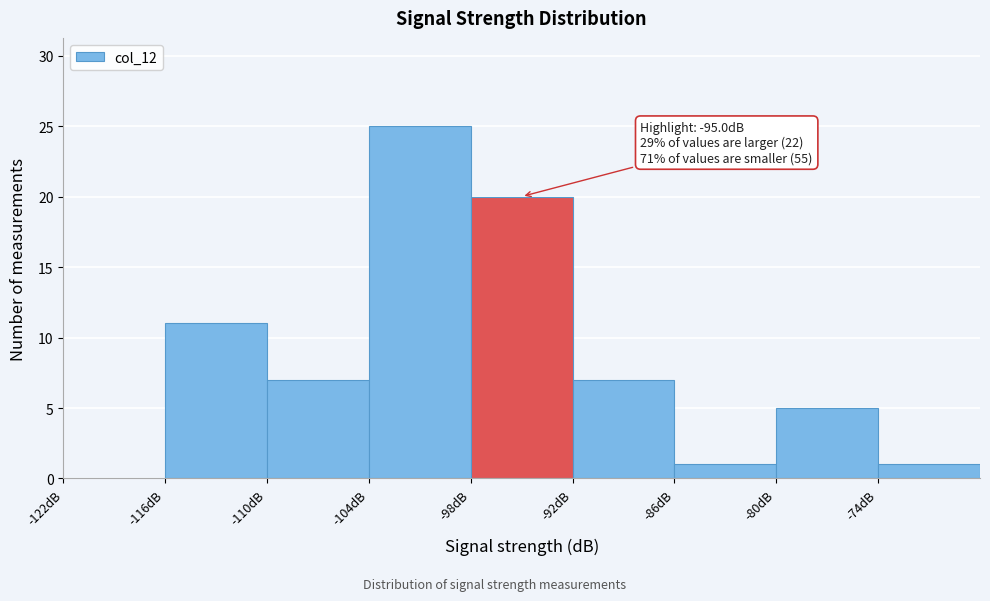

Which range on the x-axis has the tallest bar?

-104 to -98